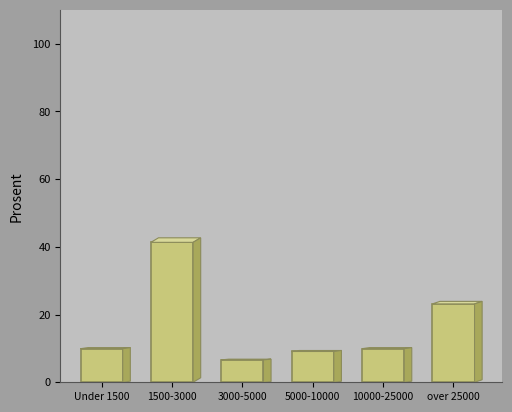

Reading left to right, list all the values displayed in this chart.

Under 1500=9.9	1500-3000=41.3	3000-5000=6.6	5000-10000=9.1	10000-25000=9.9	over 25000=23.1